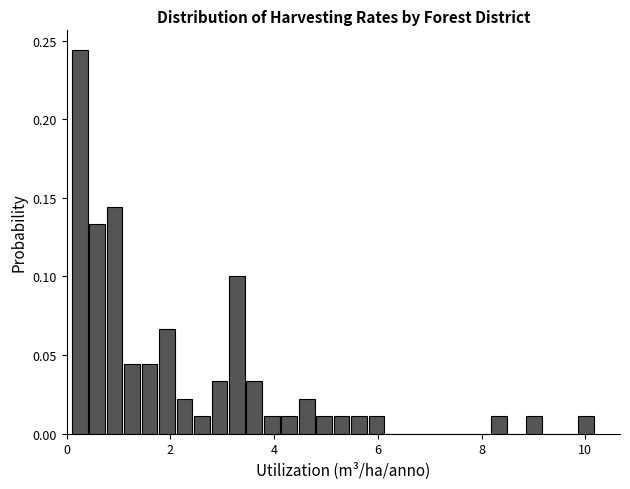

Around what value on the x-axis is the tallest bar? Give the approximate position of its centre, as read against the axis.

0.2